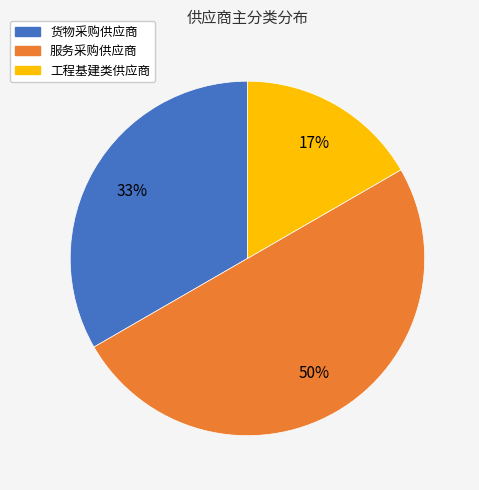

To the nearest percent, what portion does 工程基建类供应商 represent?

17%